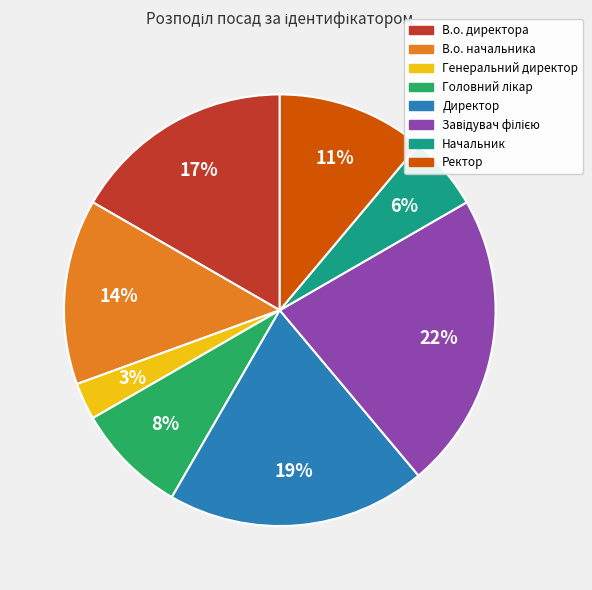

How many segments does this pie chart have?

8